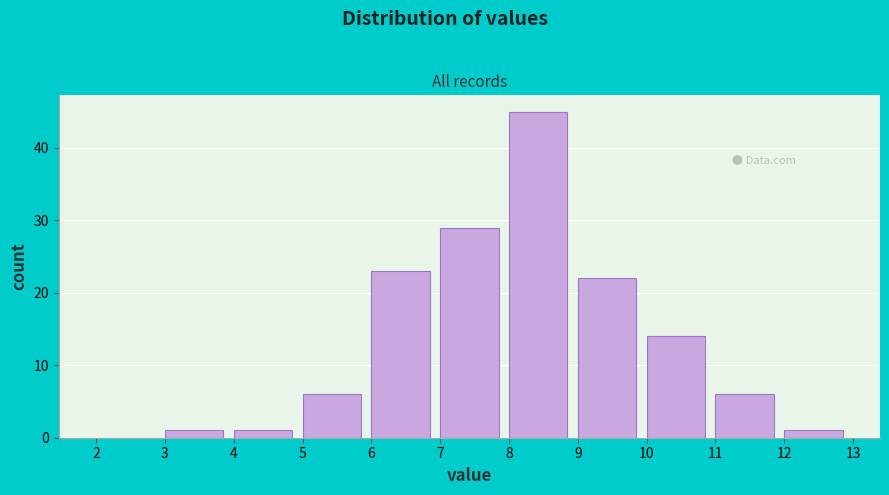

What is the height of the bar covering 11 to 12 on the x-axis? The values are not printed on the chart, so give them approximately, as read against the axis.

6